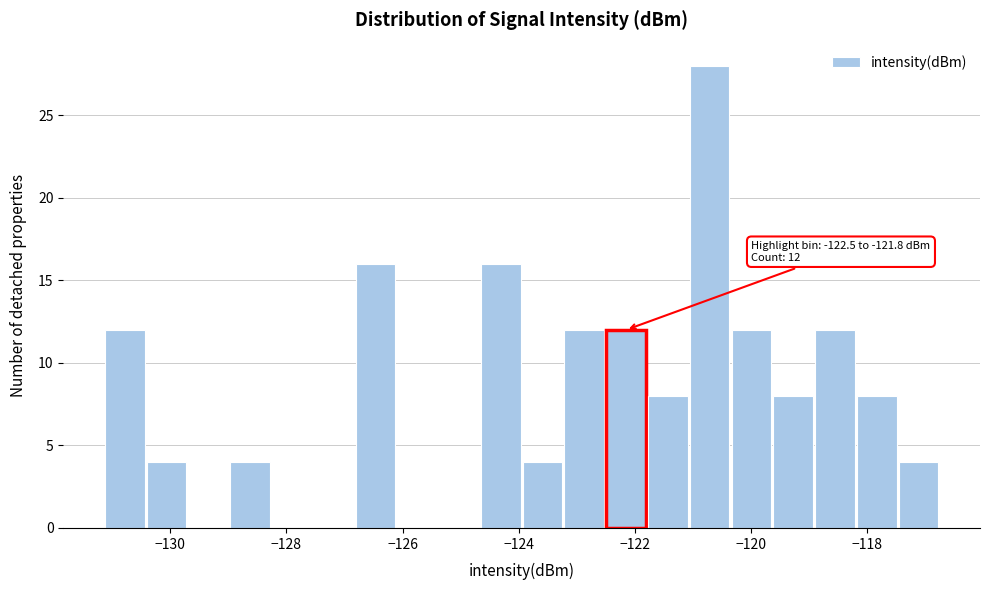

Around what value on the x-axis is the tallest bar? Give the approximate position of its centre, as read against the axis.

-120.8